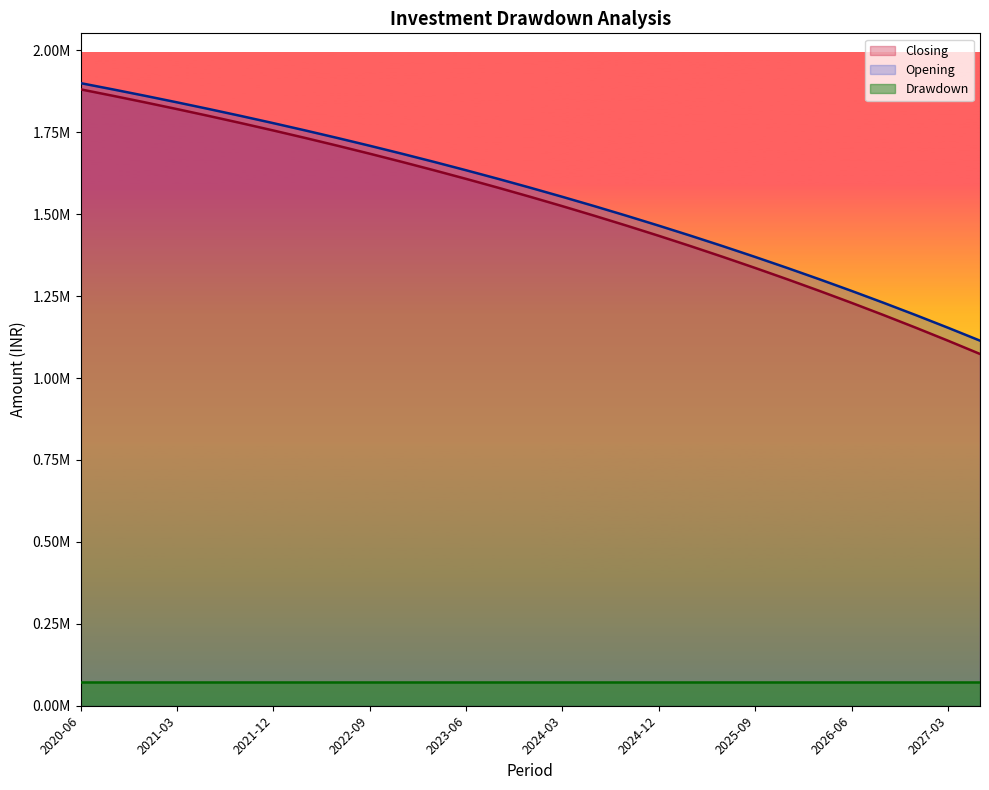

True or false: Closing and Opening intersect in this chart.

False